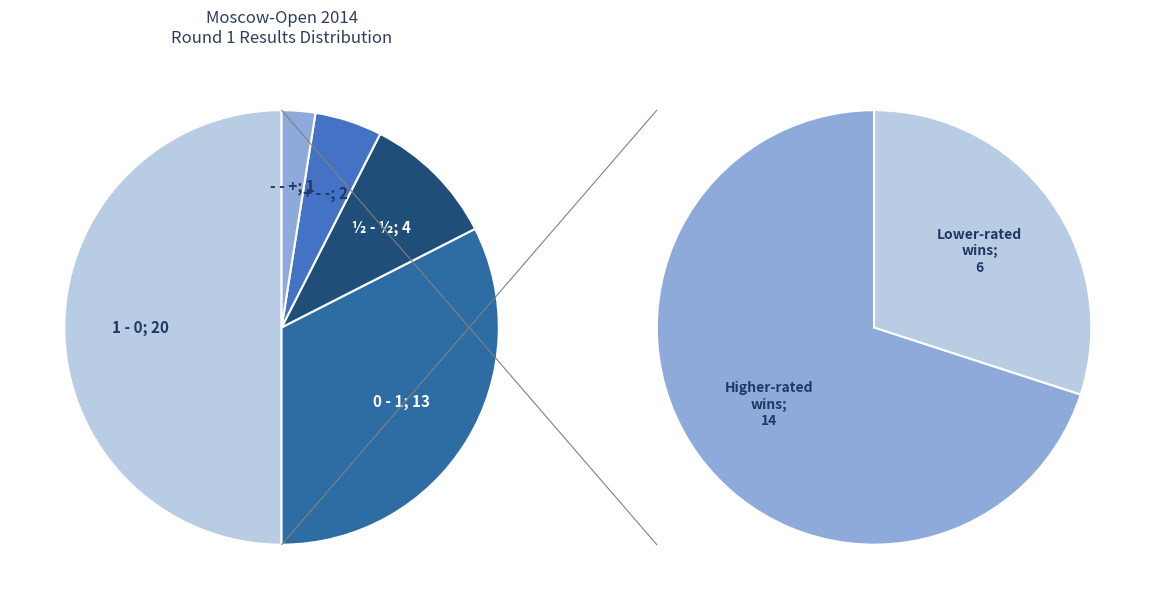

To the nearest percent, what portion does + - - represent?

5%